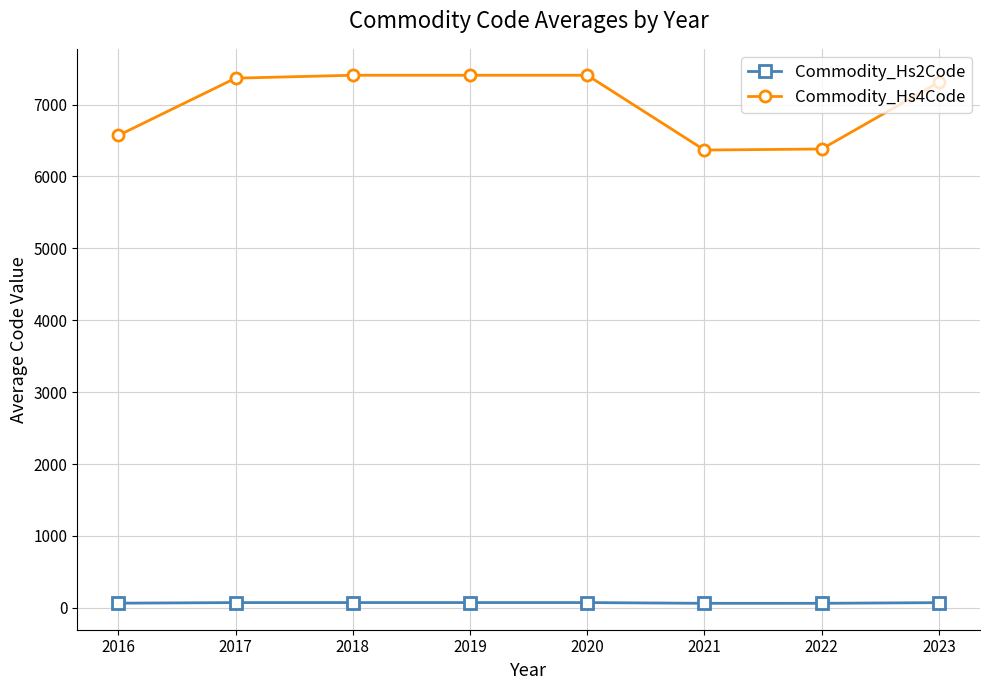

True or false: Commodity_Hs4Code and Commodity_Hs2Code intersect in this chart.

False